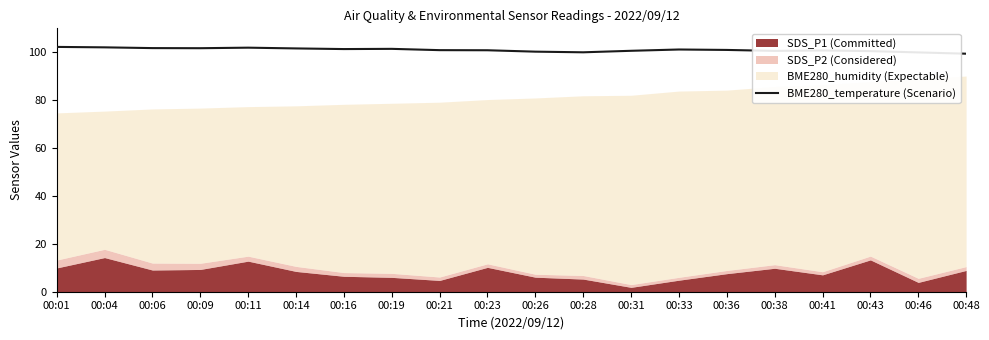

What is the lowest value of the BME280_temperature (Scenario) series?

99.4